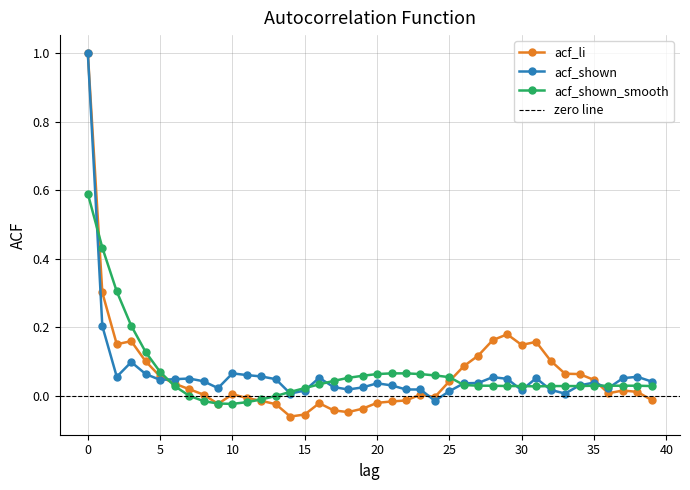

What is the sum of the acf_shown values at 34 and 6?

0.1